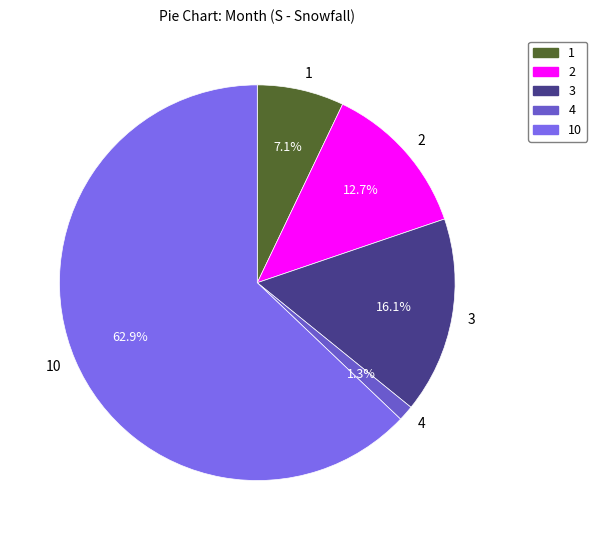

To the nearest percent, what portion does 10 represent?

63%